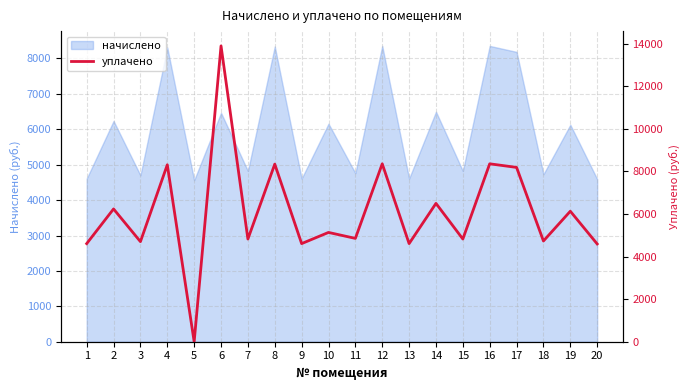

What is the difference between the maximum and minimum values?

13893.2